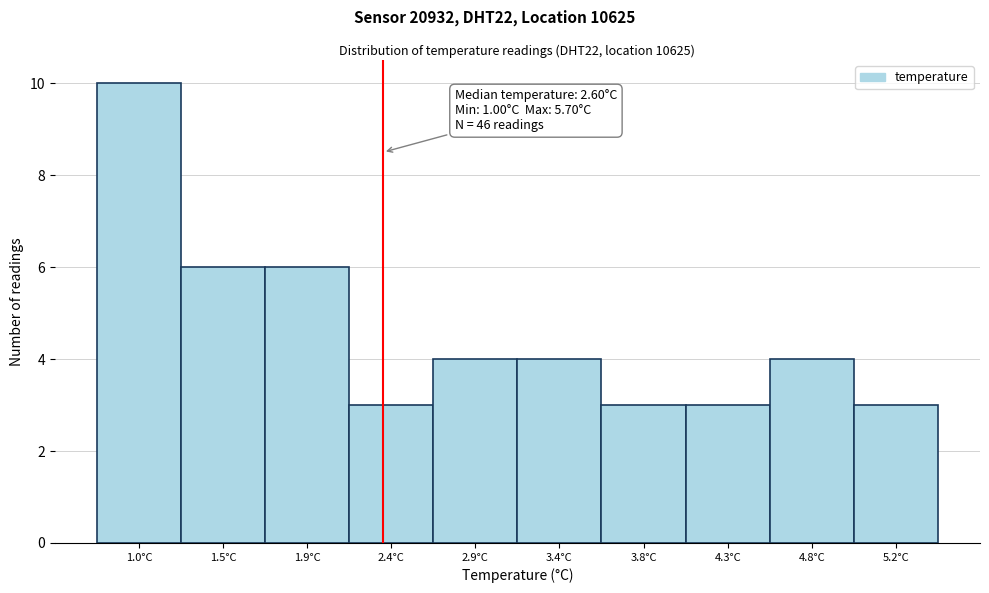

Reading left to right, what are all the values shown in this chart?

10	6	6	3	4	4	3	3	4	3